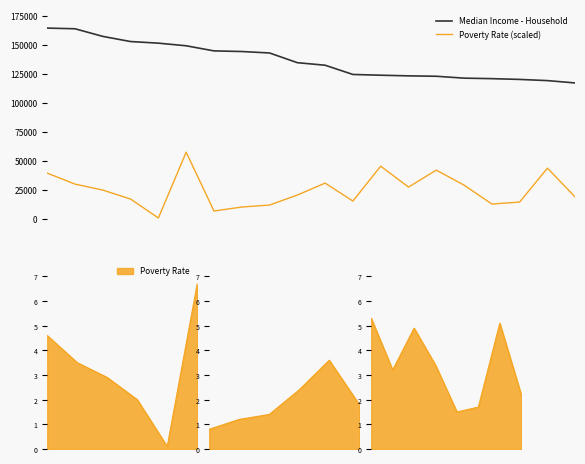

Which label corresponds to the smallest value in the chart?

4